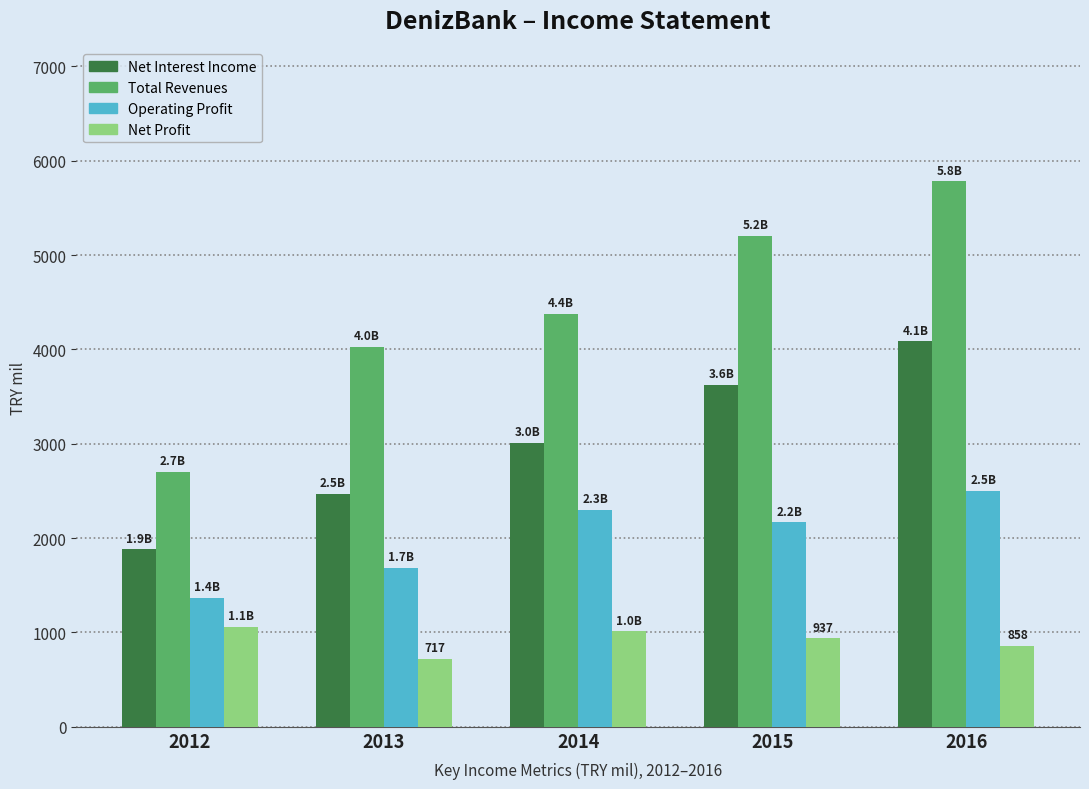

Which category has the lowest value in the Total Revenues series?

2012